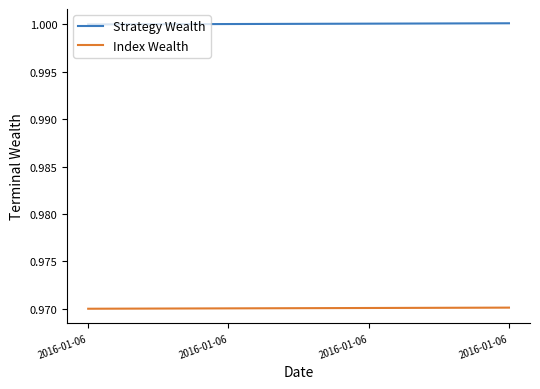

Is this an area chart (filled region under the line)?

No